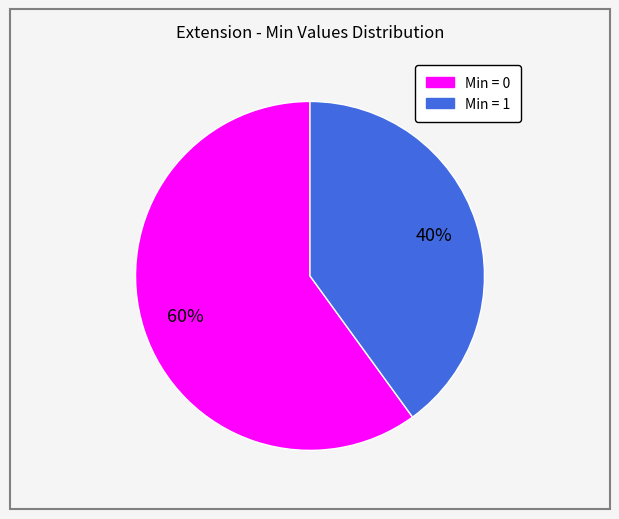

How many segments does this pie chart have?

2